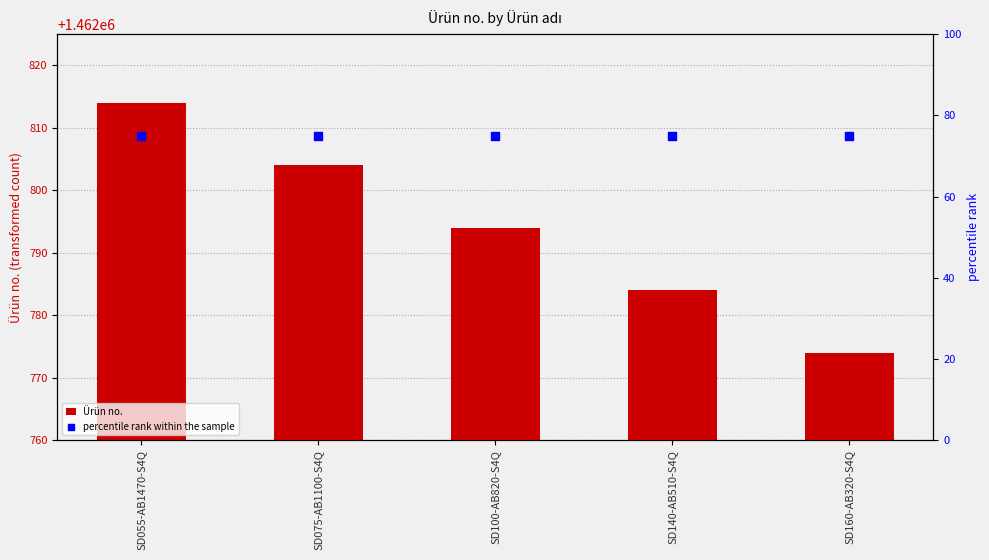

At which category is the sum across all series the highest?

SD055-AB1470-S4Q